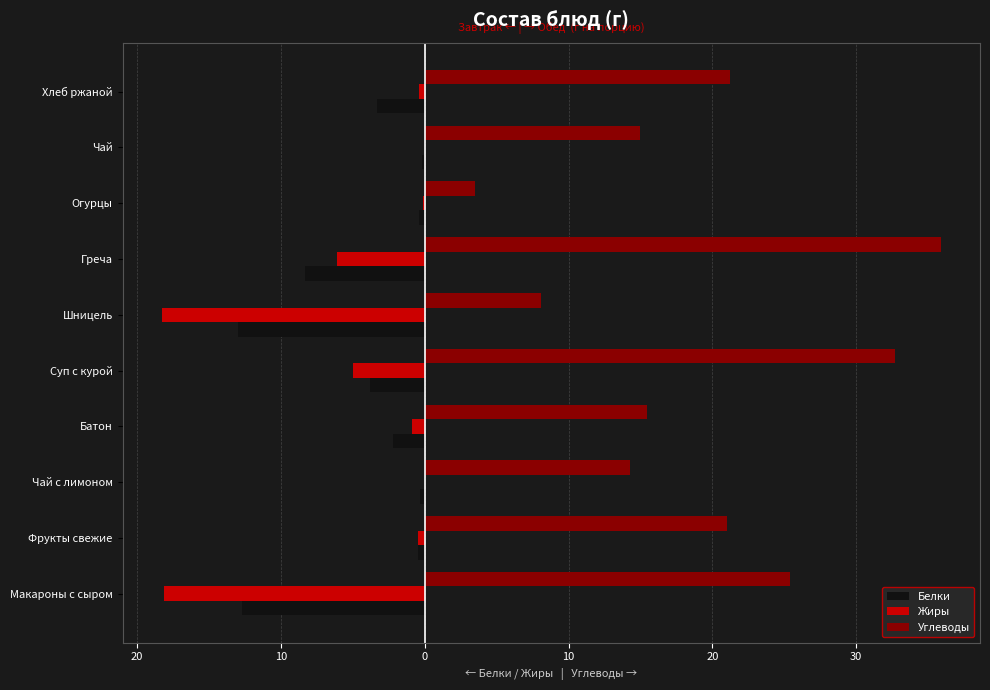

What is the average value of the Углеводы series?

19.3